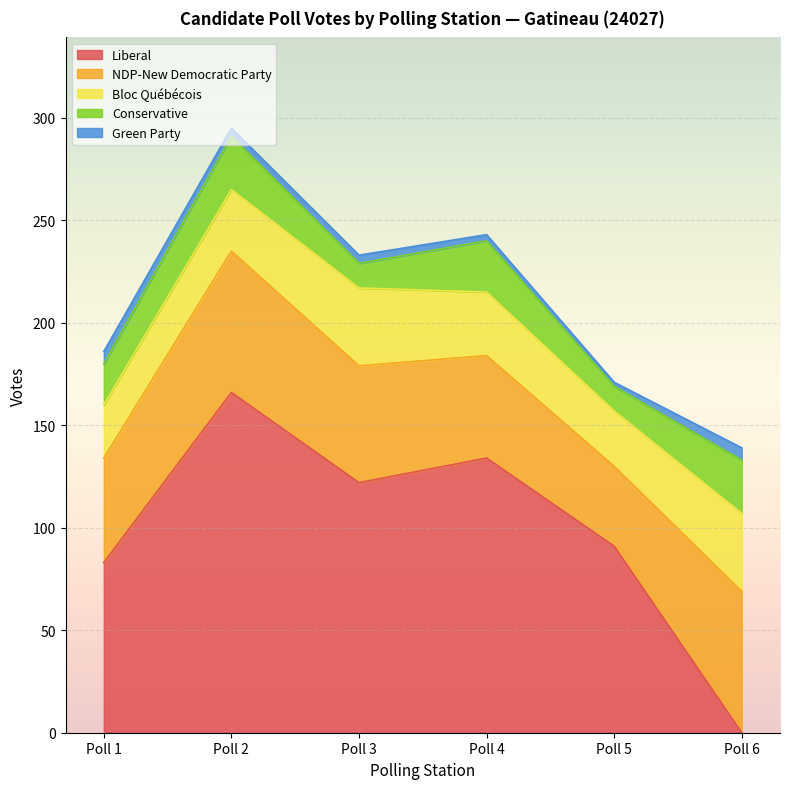

Which category has the lowest value in the Liberal series?

Poll 6